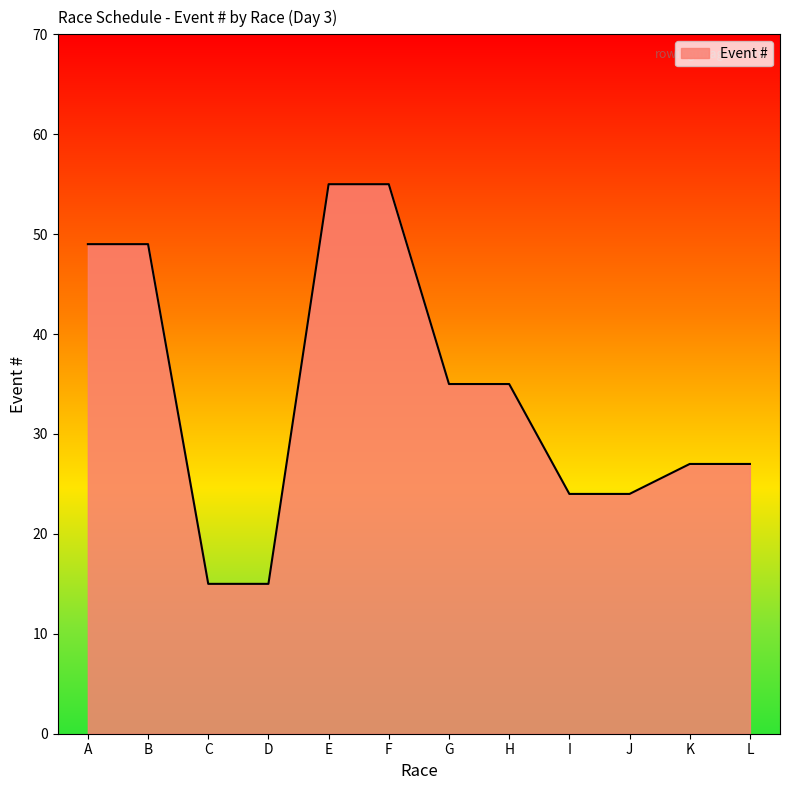

What is the difference between the maximum and minimum values?

40